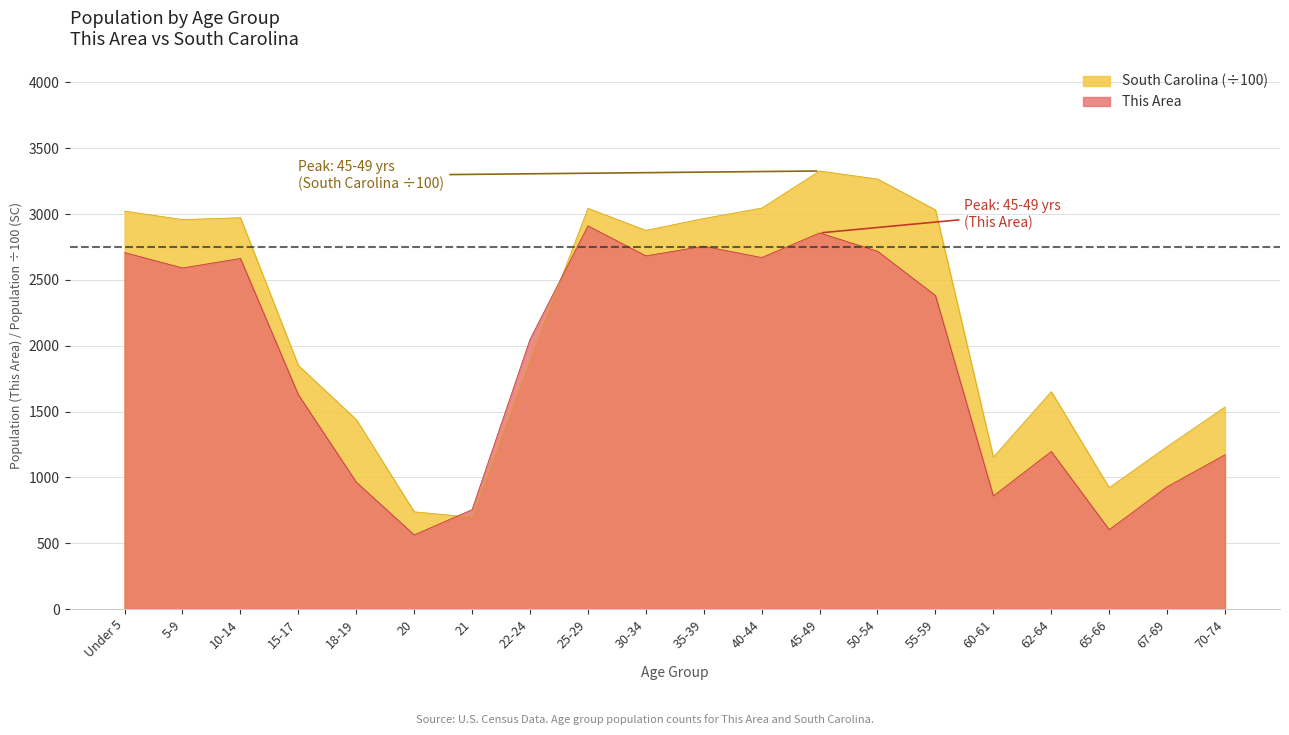

Is the value of This Area at 70-74 greater than the value of South Carolina at 62-64?

No